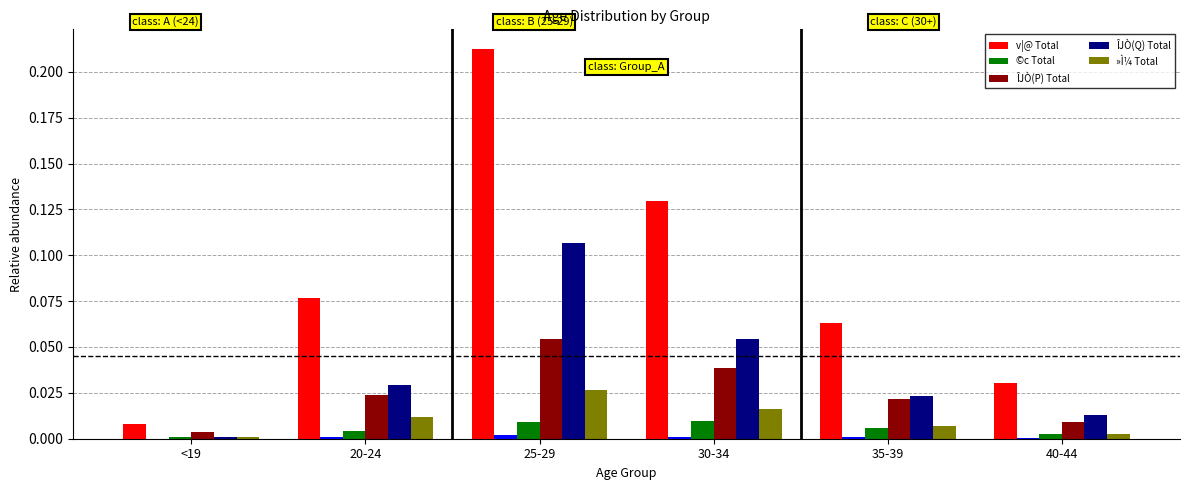

What is the label of the 6th bar from the right?

<19